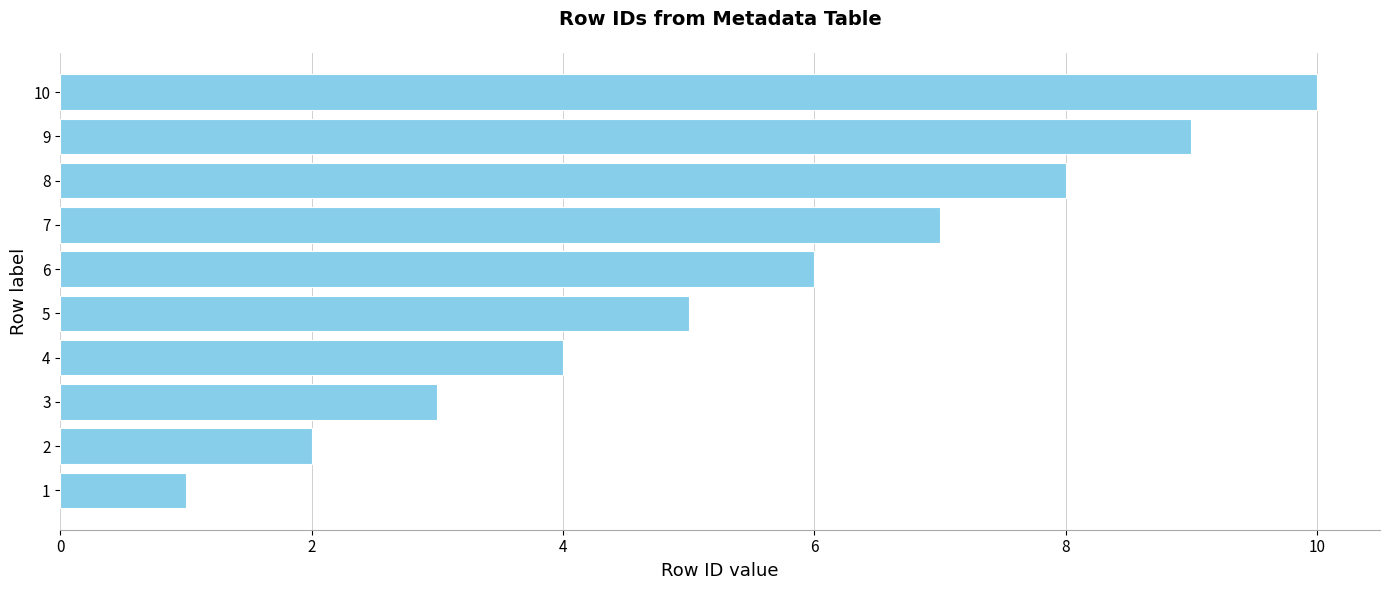

What is the smallest value displayed?

1